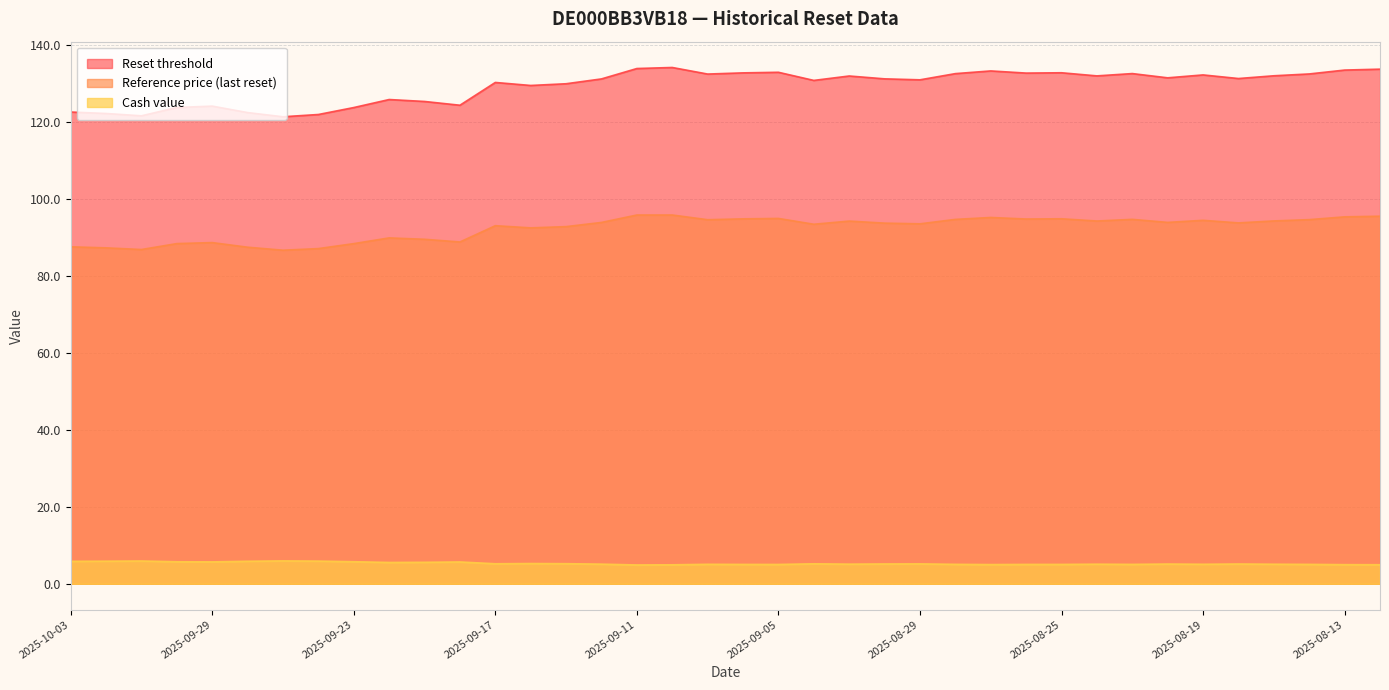

What are all the series names shown in the legend?

Reset threshold, Reference price (last reset), Cash value